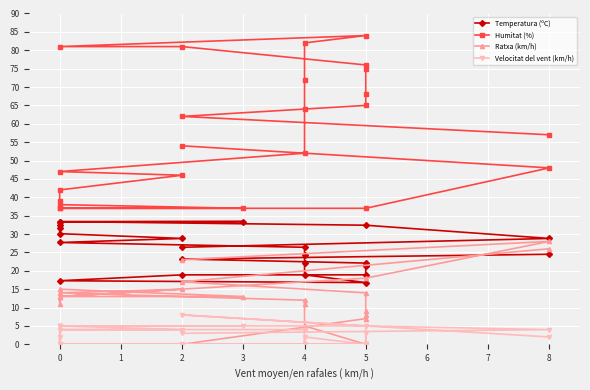

True or false: Humitat (%) and Velocitat del vent (km/h) intersect in this chart.

False